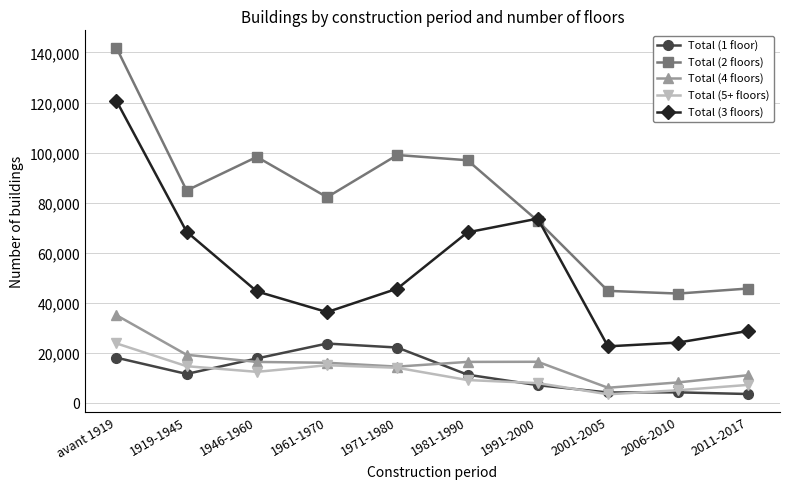

True or false: Total (1 floor) and Total (2 floors) intersect in this chart.

False